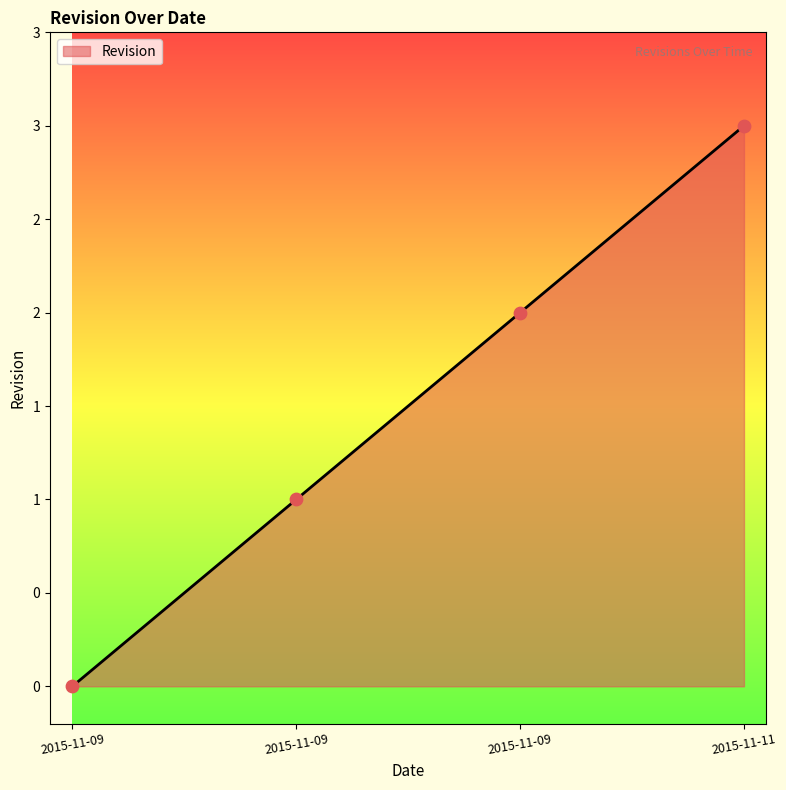

What is the change in value from 2015-11-09 to 2015-11-11?

+2